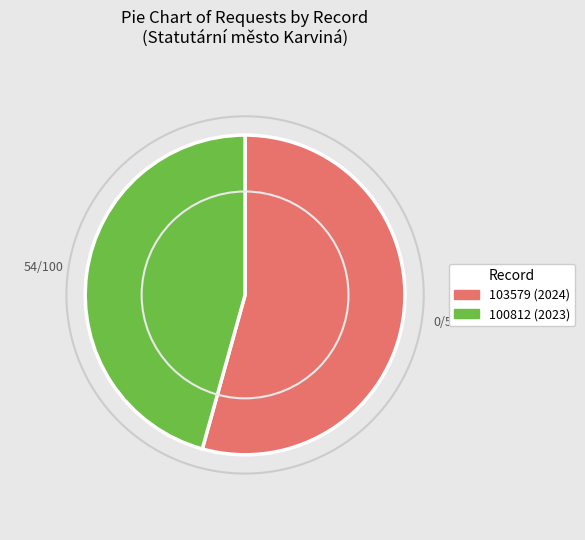

The 100812 (2023) slice represents 12% of the pie. True or false?

False